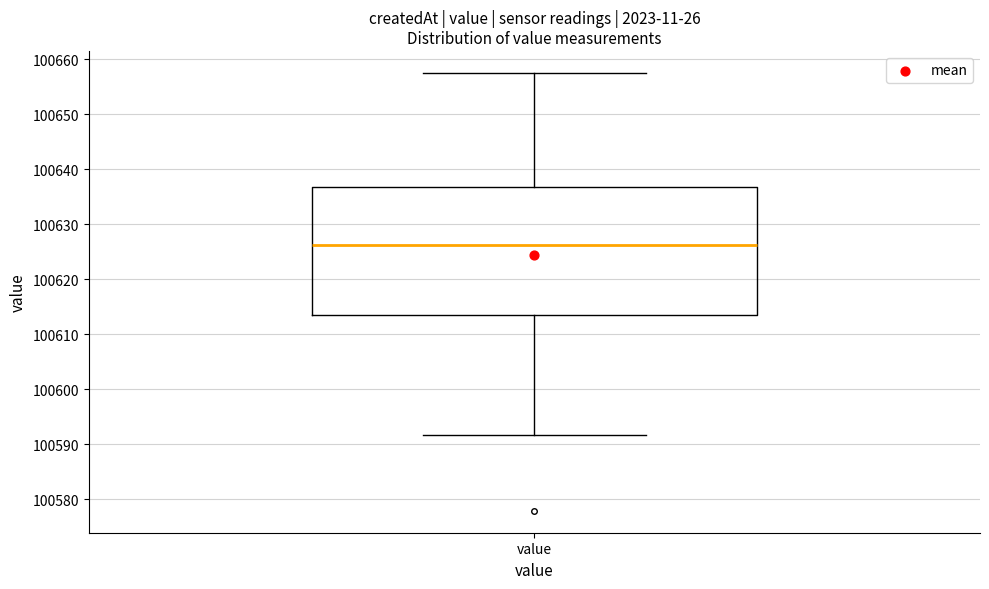

Transcribe this box plot: give where the median line is, the range the box spans, and where the two whiskers end, as read against the y-axis. The values are not printed on the chart, so give them approximately, as read against the axis.

median 100626, box 100614 to 100637, whiskers 100592 to 100658